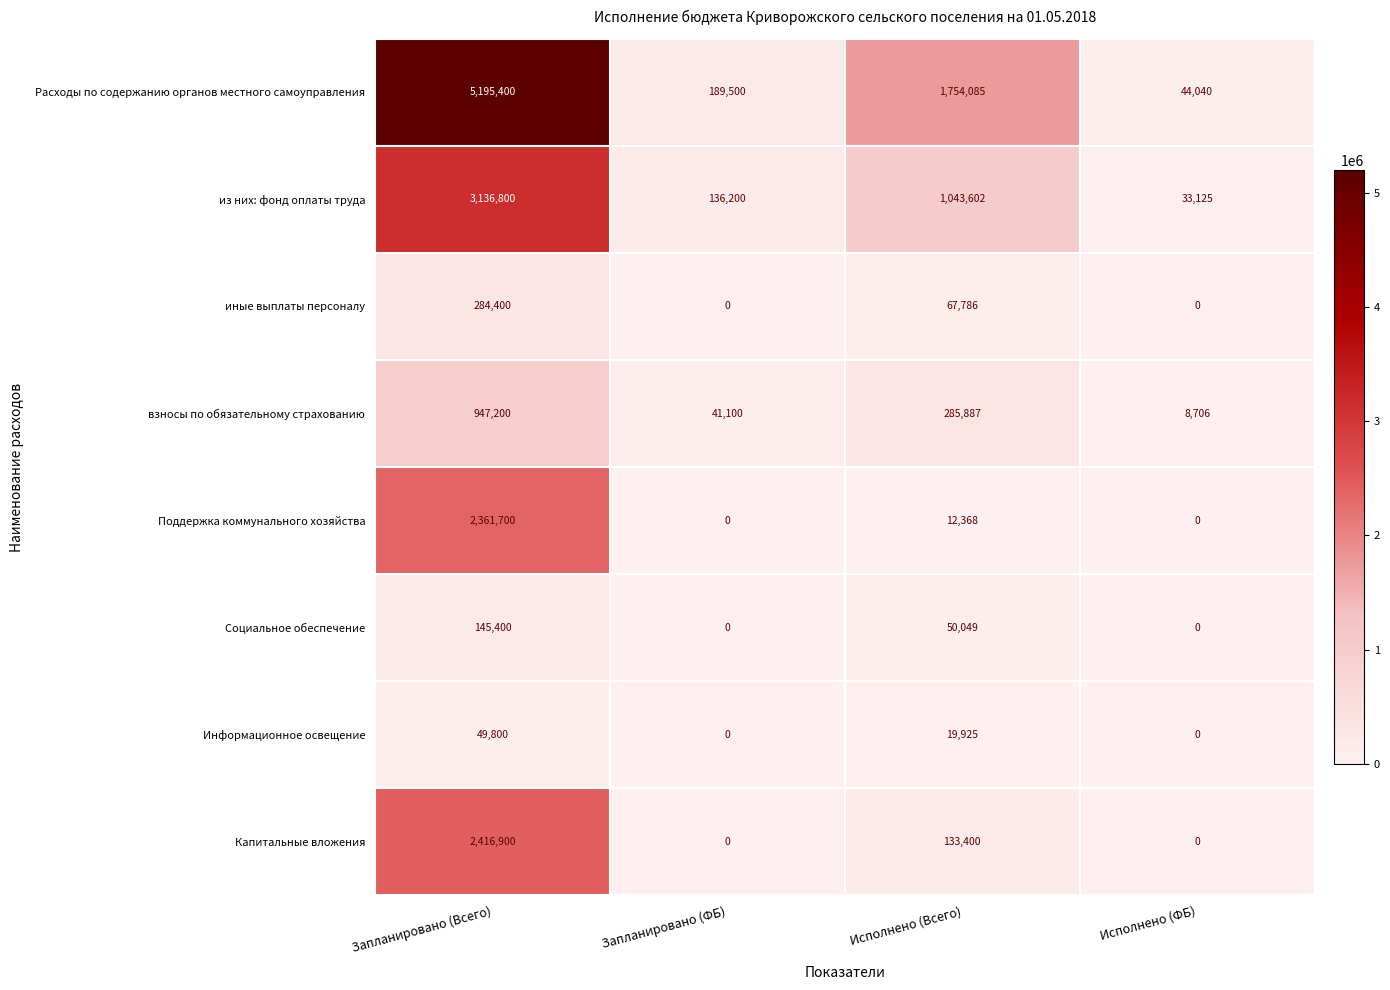

What is the sum of all иные выплаты персоналу values?

352186